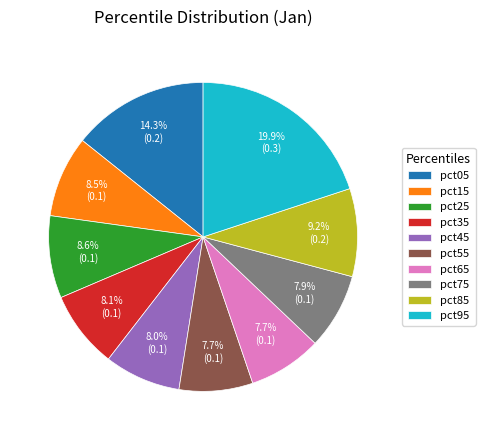

Does pct55 represent more than half of the total?

No